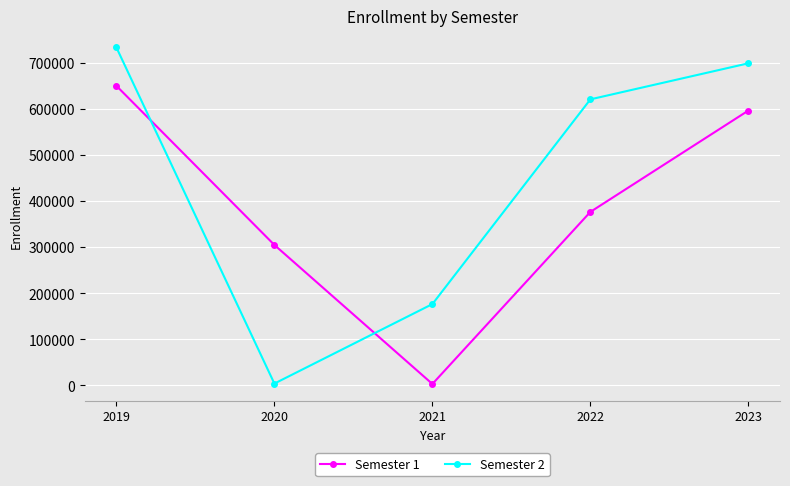

Which series ends up on top after the final intersection of Semester 2 and Semester 1?

Semester 2